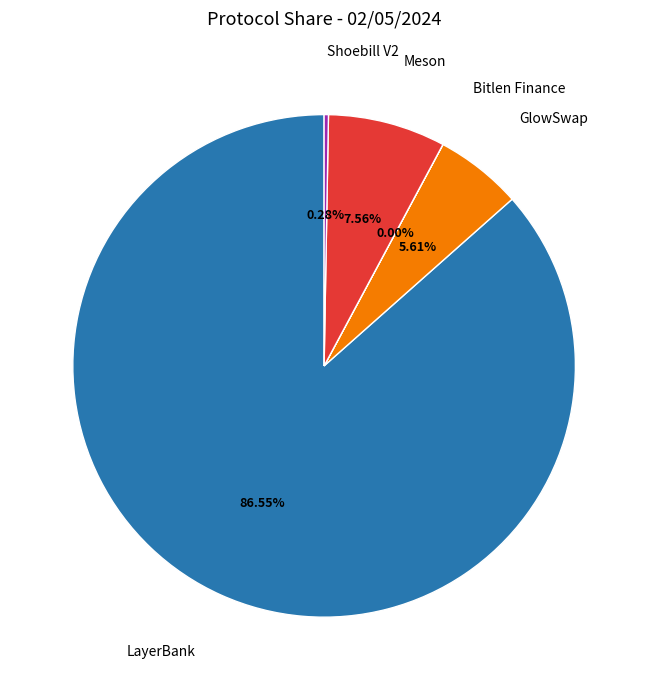

Is there a majority slice in this chart?

Yes